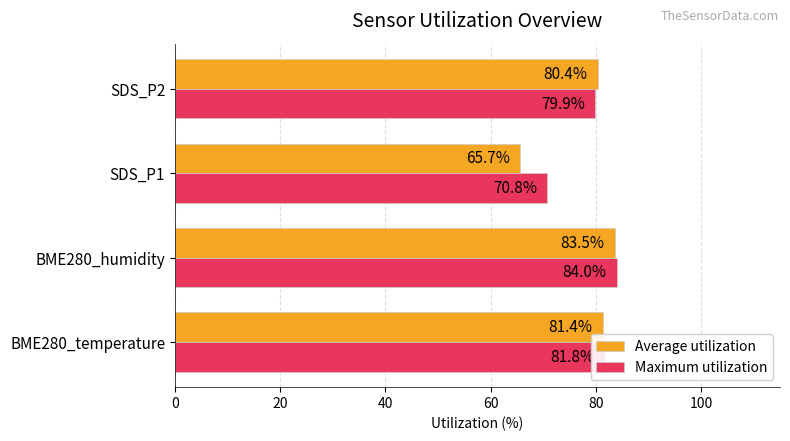

Which series has the largest range (max minus min)?

Average utilization